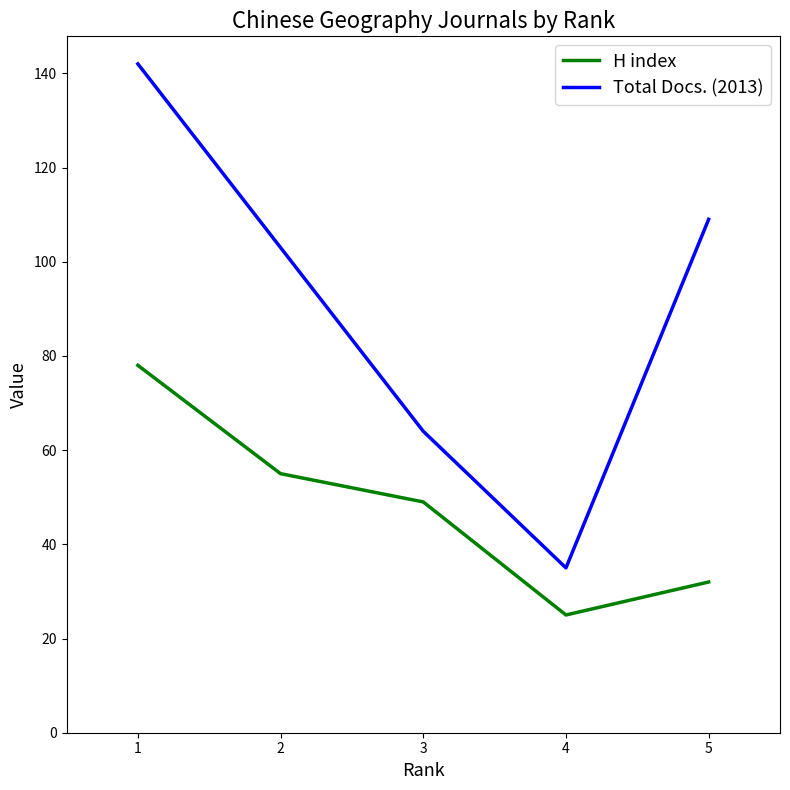

How many lines are shown in the chart?

2